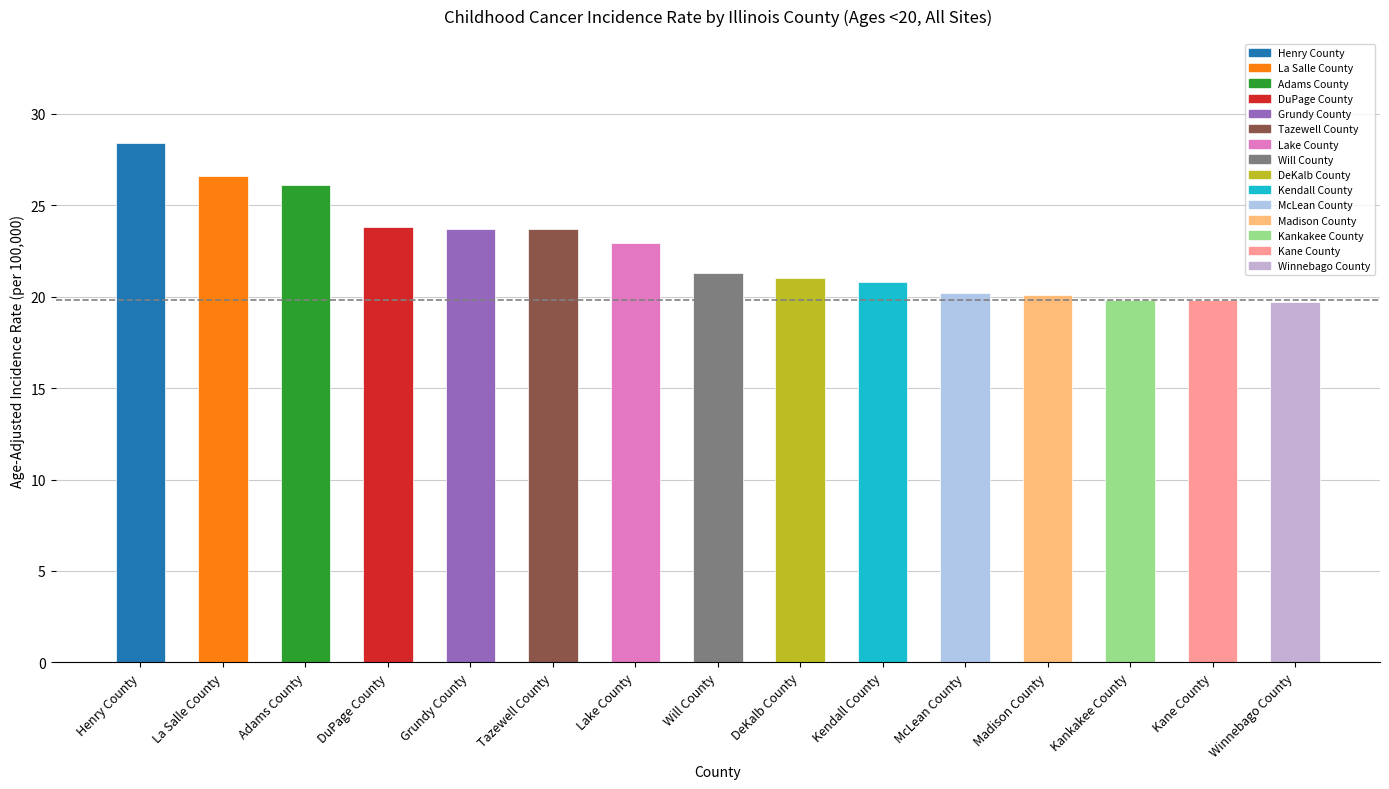

Does the chart contain stacked bars?

No